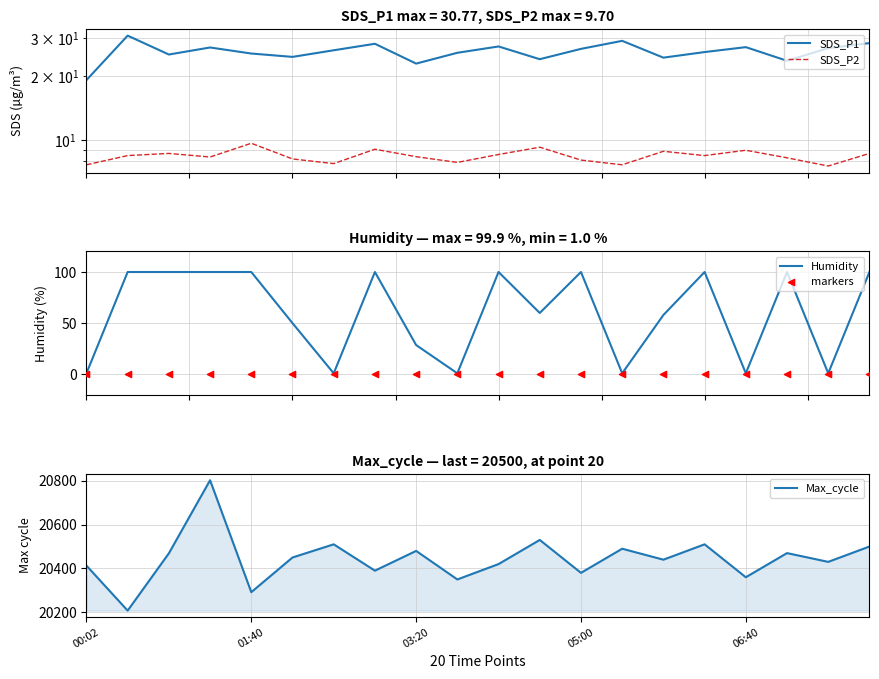

Is the value of markers at 10 greater than the value of SDS_P2 at 9?

No